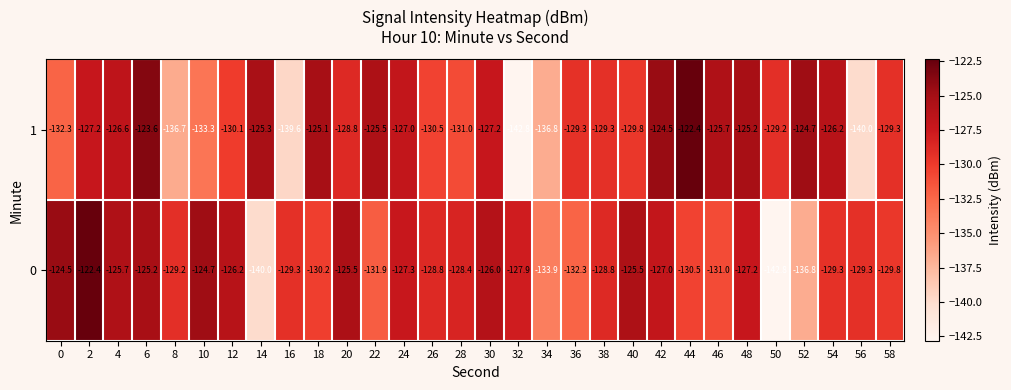

At which label is 0 closest to -132?

22